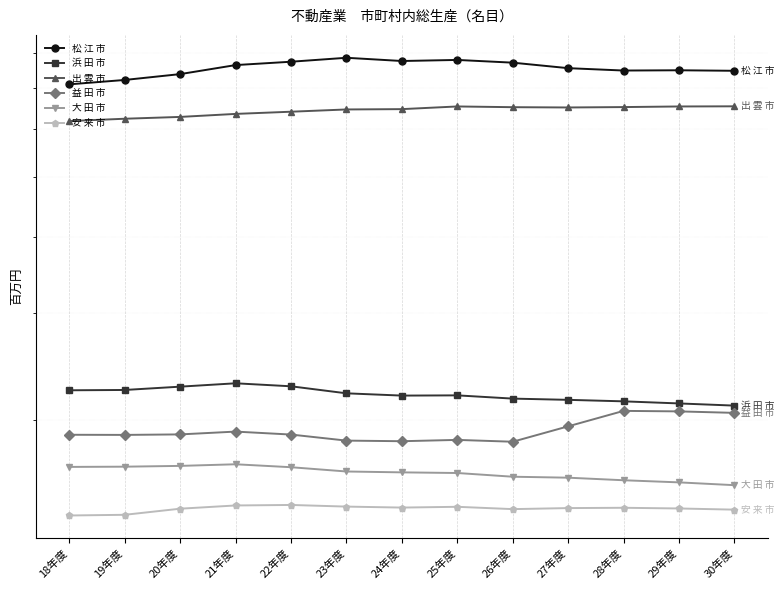

What are all the series names shown in the legend?

松 江 市, 浜 田 市, 出 雲 市, 益 田 市, 大 田 市, 安 来 市